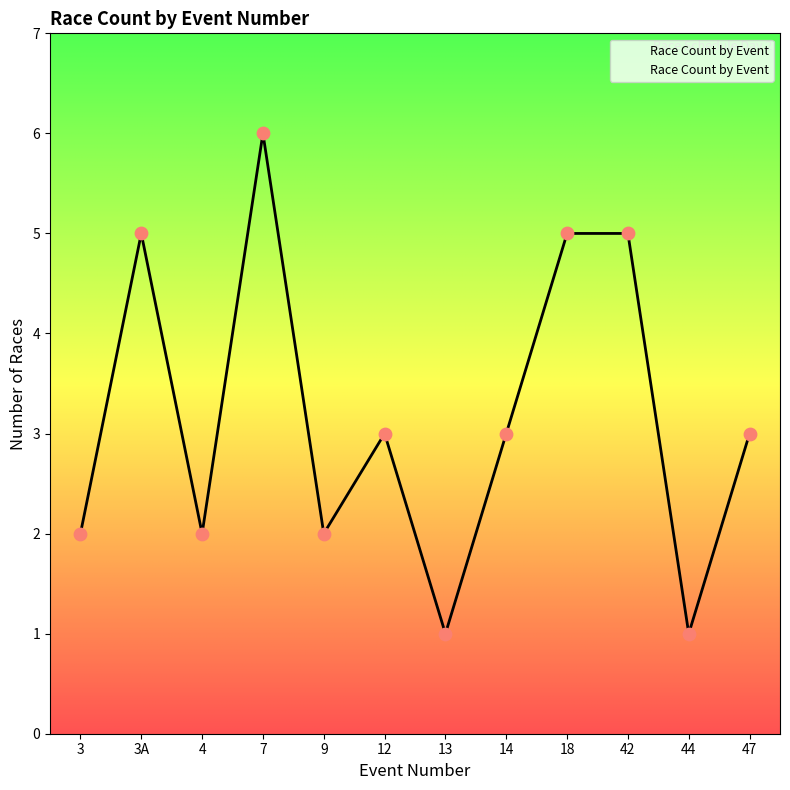

What is the ratio of the value at 3 to the value at 47?

0.7